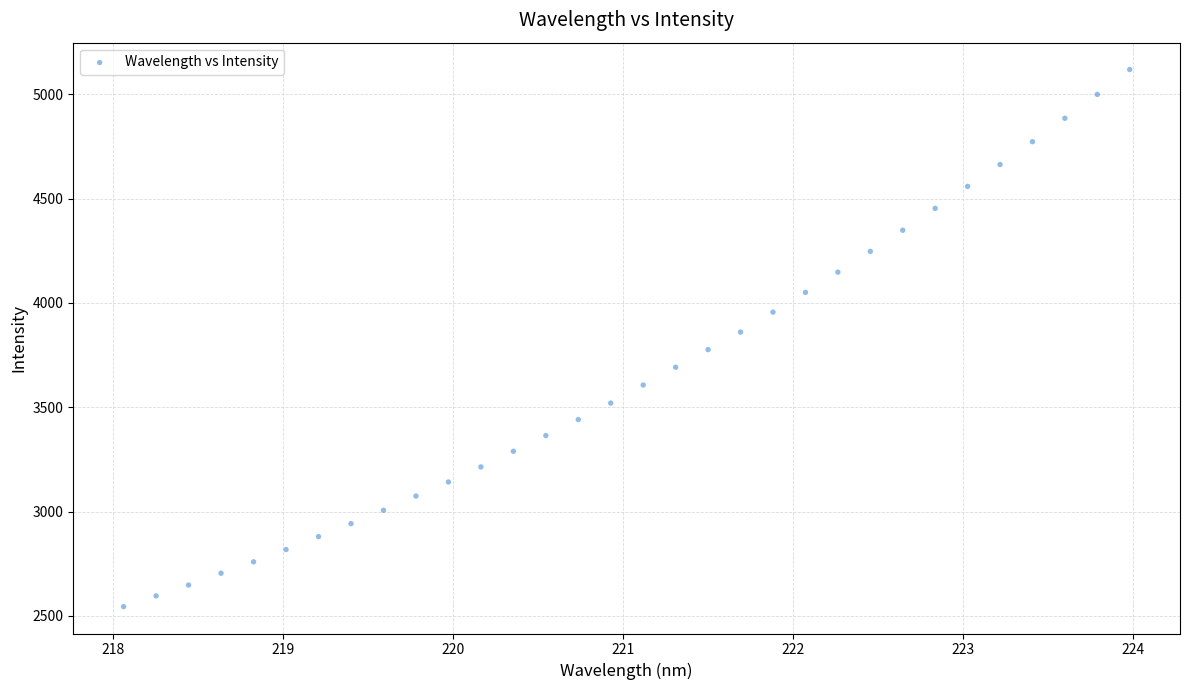

What is the range of X values (max minus min)?

5.9